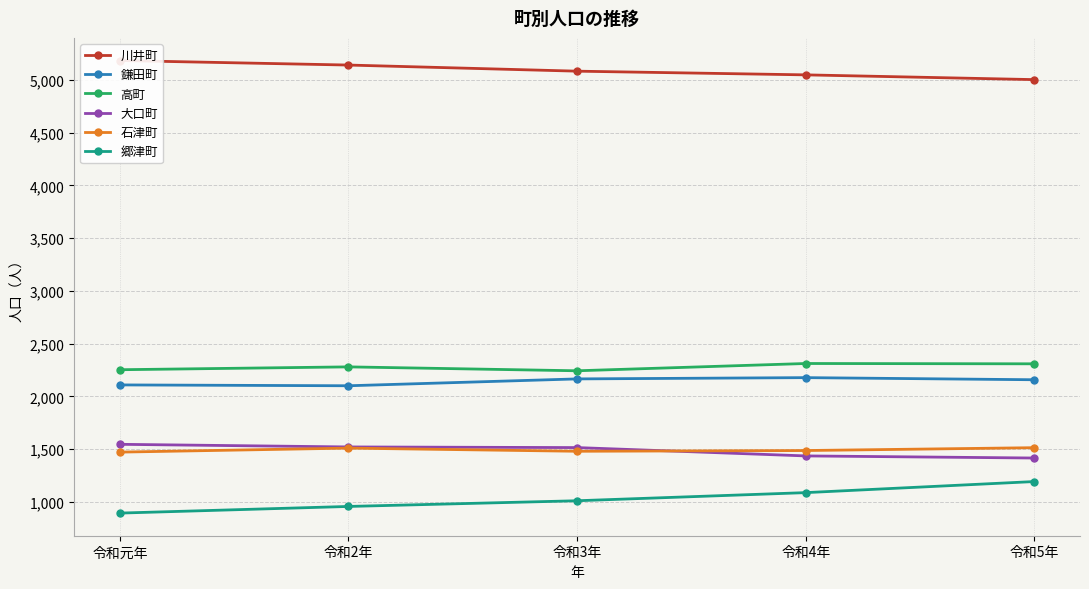

What is the maximum value shown in the chart?

5184